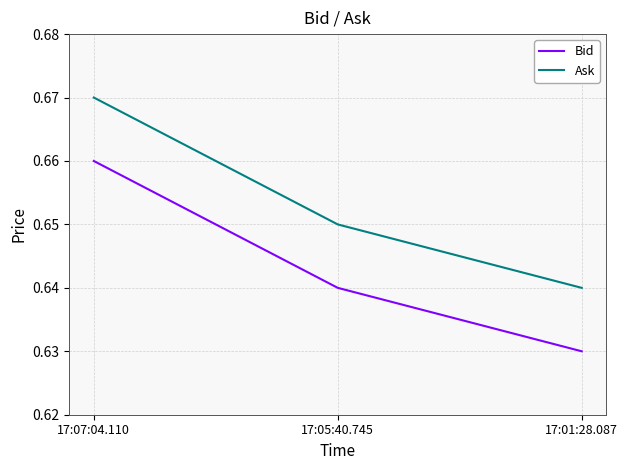

Is the value of Ask at 17:01:28.087 greater than the value of Bid at 17:01:28.087?

Yes